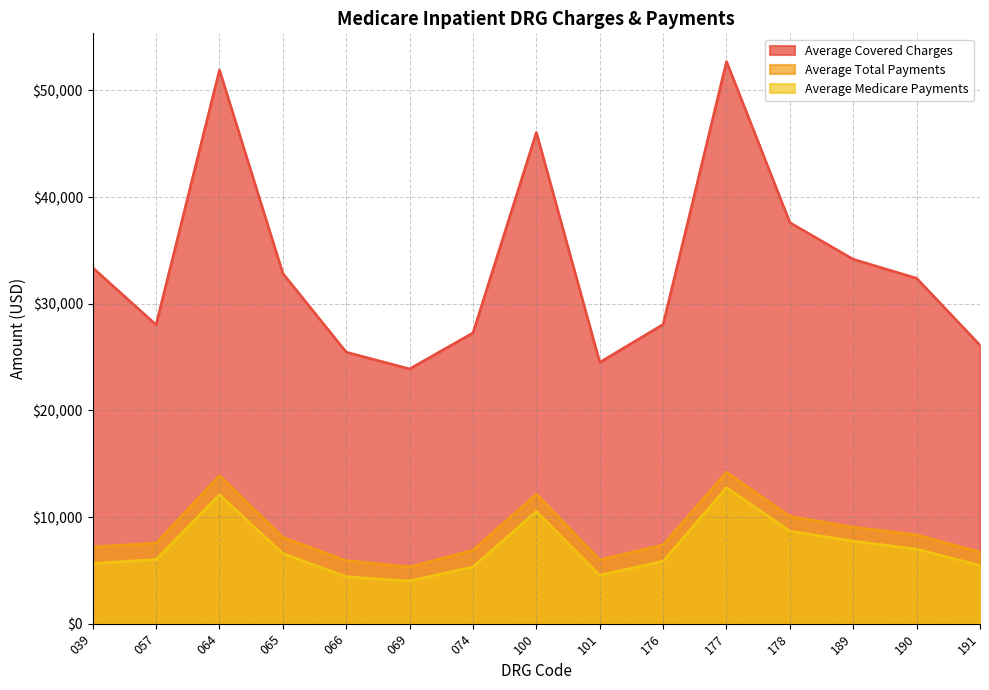

Is it true that Average Covered Charges equals 6779.9 at 066?

False